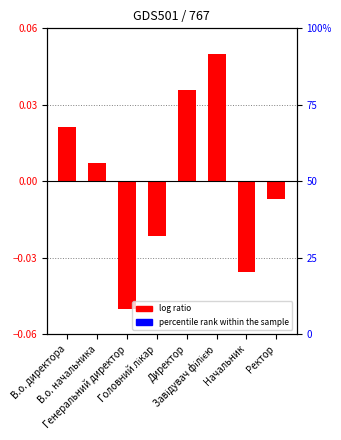

Rank the categories by value from highest to lowest.

Завідувач філією, Директор, В.о. директора, В.о. начальника, Ректор, Головний лікар, Начальник, Генеральний директор